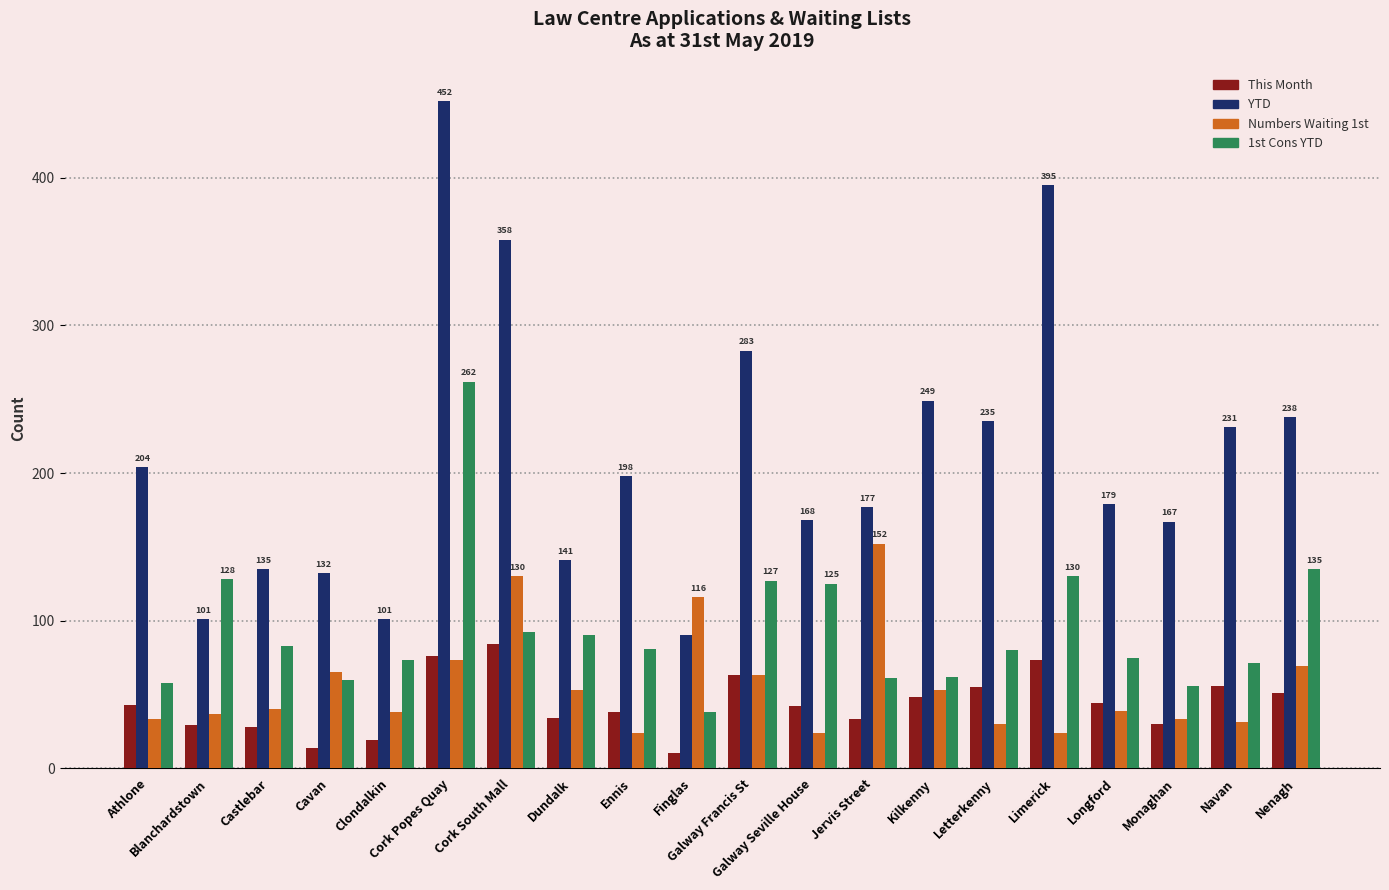

Is it true that Numbers Waiting 1st equals 58 at Castlebar?

False